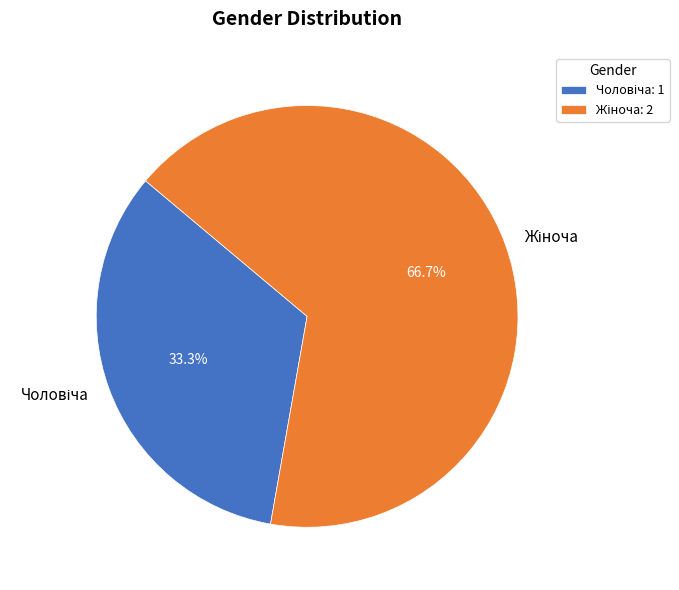

Is there any slice that represents more than half of the pie?

Yes